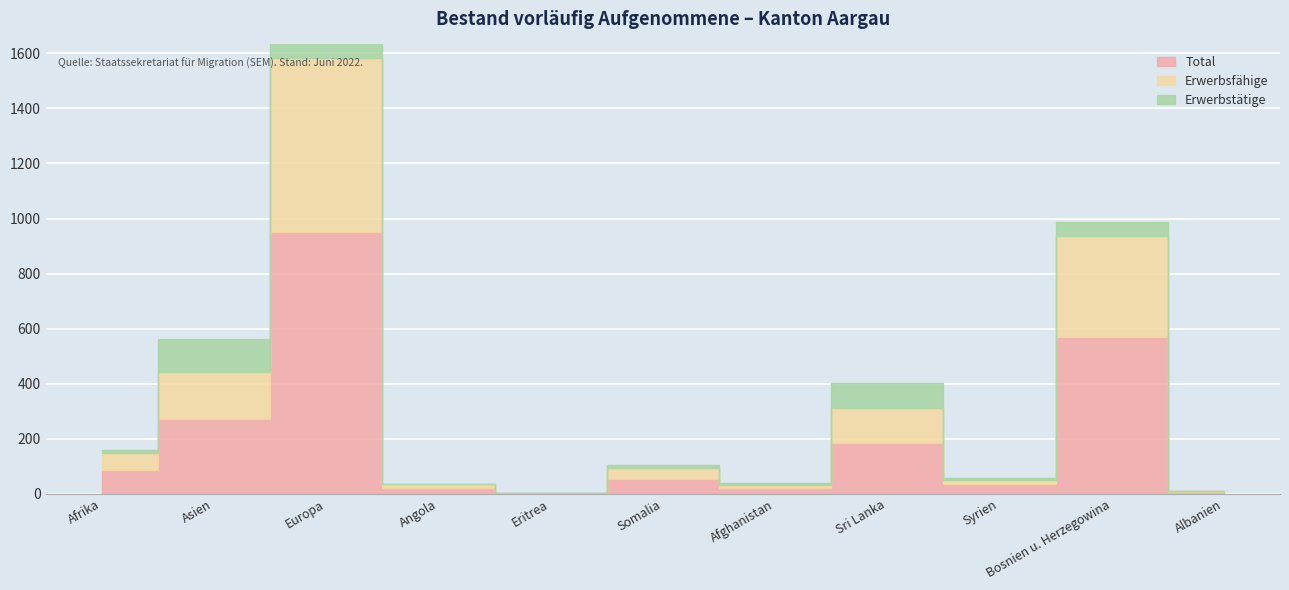

Count the number of categories in the chart.

11